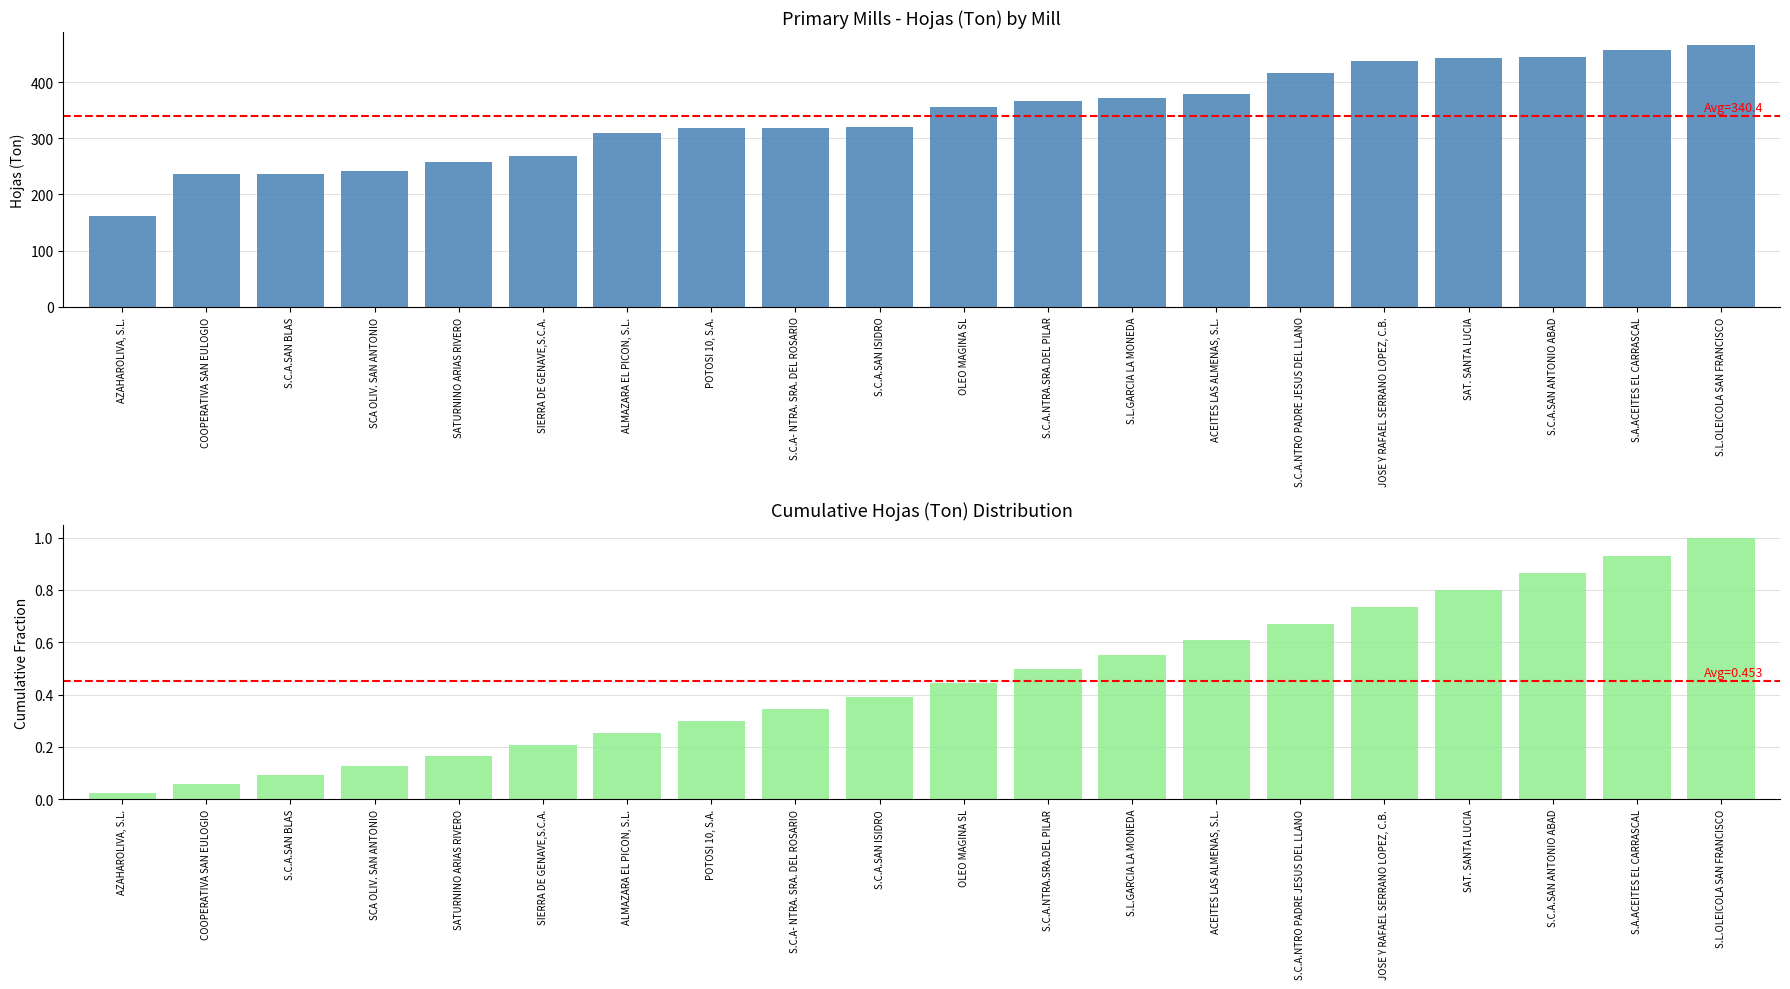

Where is Hojas (Ton) nearest to the value 314?

ALMAZARA EL PICON, S.L.